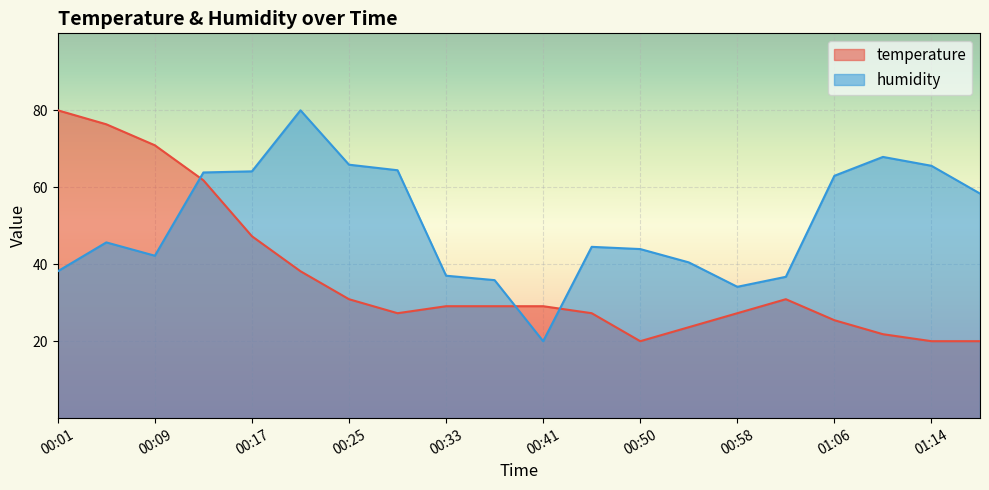

What position from the right is 00:29?

13